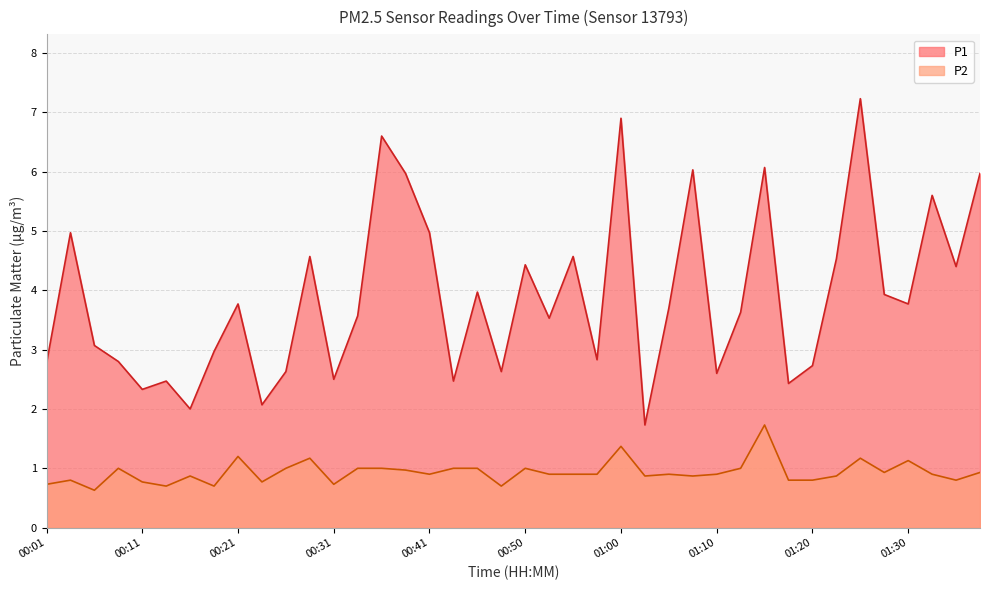

True or false: P1 and P2 intersect in this chart.

False